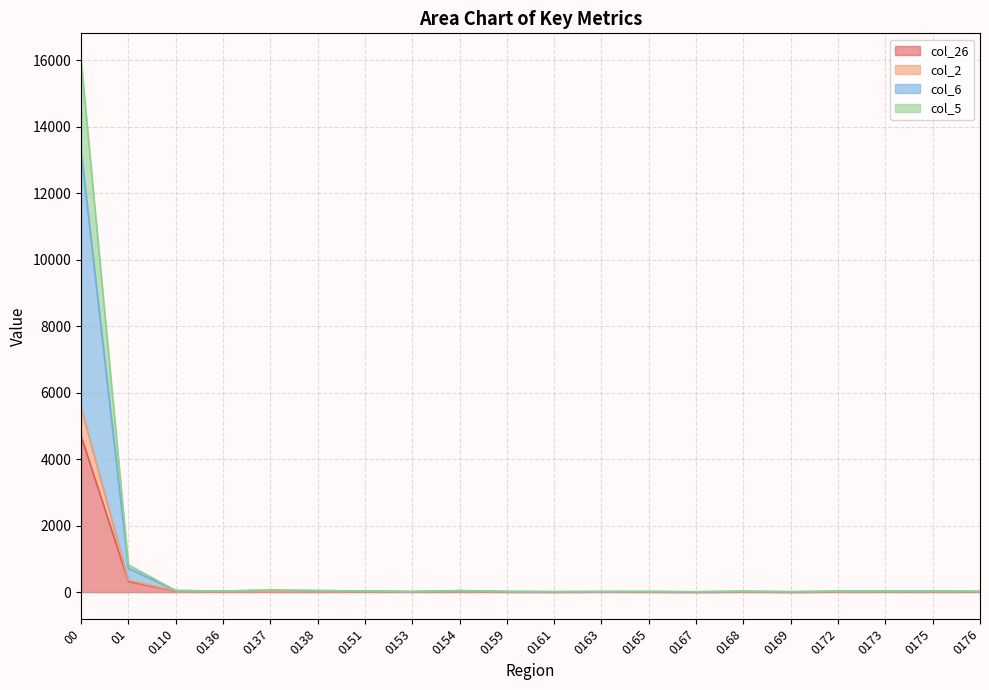

Where is col_26 nearest to the value 2351?

01